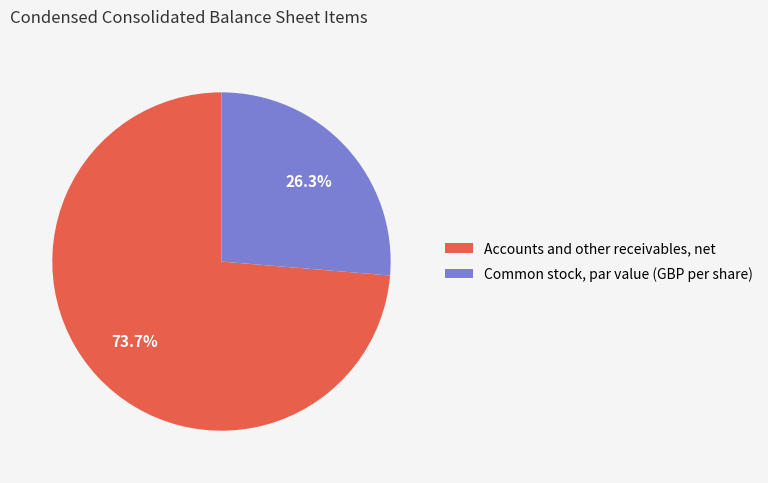

Which slice is the largest?

Accounts and other receivables, net